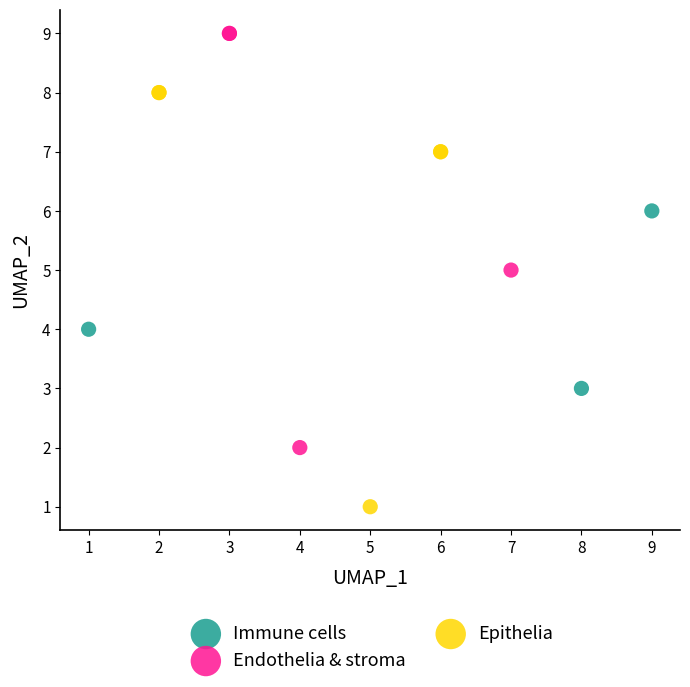

Which series contains the highest Y value?

Endothelia & stroma